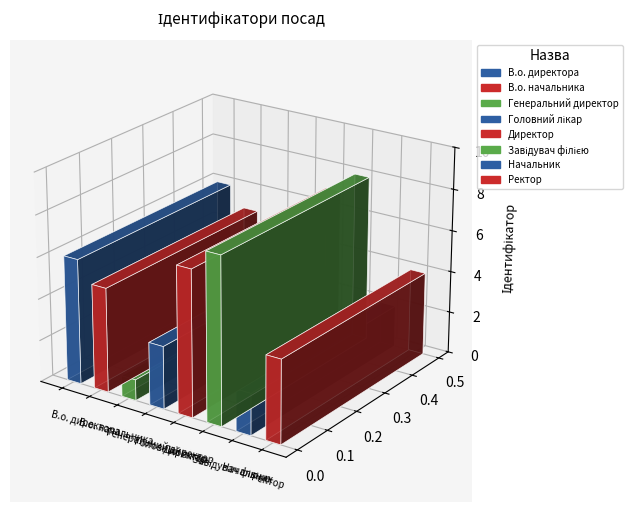

What is the approximate value at Головний лікар?

3